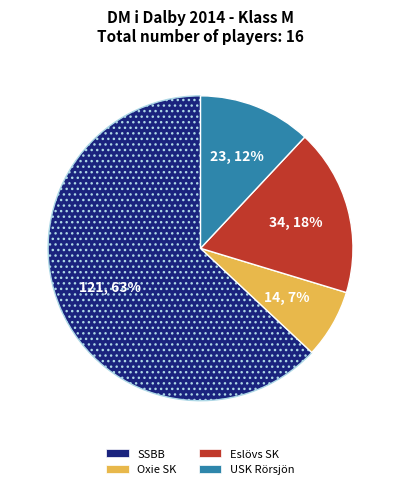

How many segments does this pie chart have?

4